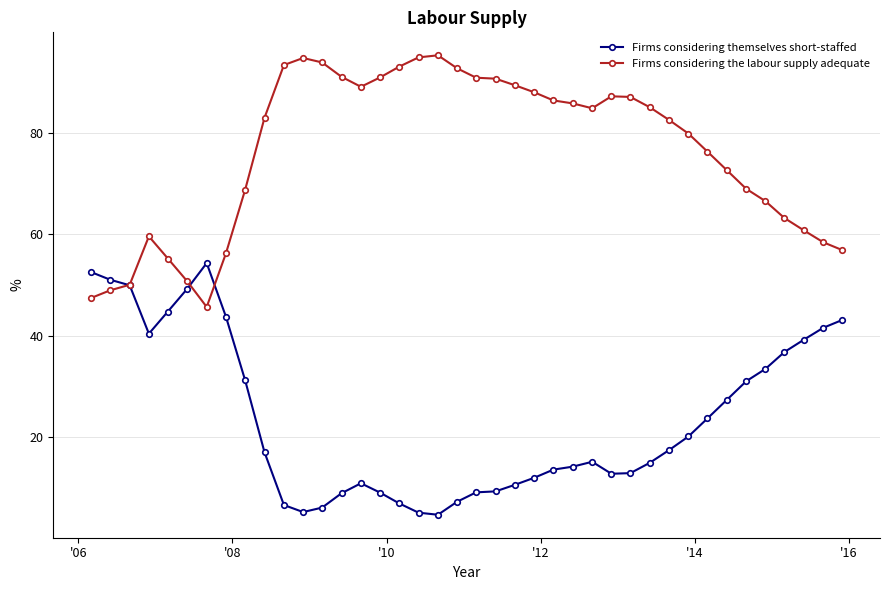

What is the value of the Firms considering themselves short-staffed point at the 19th from the left?

4.7